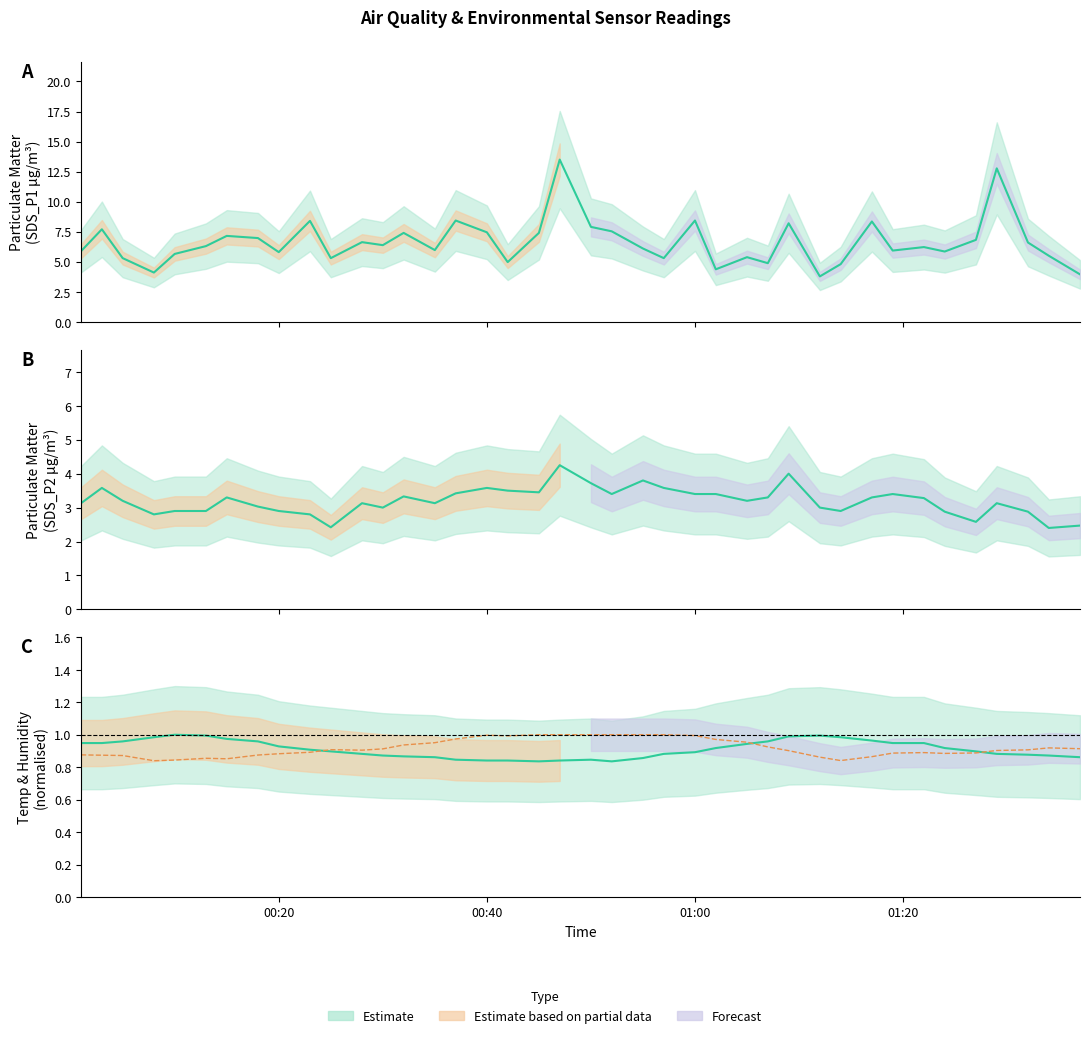

Reading right to left, list all the values displayed in this chart.

SDS_P1: 4.0	5.5	6.6	12.8	6.8	5.8	6.2	5.9	8.3	4.8	3.8	8.2	4.9	5.4	4.4	8.4	5.3	6.1	7.5	7.9	13.5	7.4	5.0	7.5	8.4	6.0	7.4	6.4	6.6	5.3	8.4	5.8	7.0	7.2	6.3	5.7	4.1	5.3	7.7	5.9
SDS_P2: 2.5	2.4	2.9	3.1	2.6	2.9	3.3	3.4	3.3	2.9	3.0	4.0	3.3	3.2	3.4	3.4	3.6	3.8	3.4	3.7	4.2	3.5	3.5	3.6	3.4	3.1	3.3	3.0	3.1	2.4	2.8	2.9	3.0	3.3	2.9	2.9	2.8	3.2	3.6	3.1
Temp: 0.9	0.9	0.9	0.9	0.9	0.9	0.9	0.9	1.0	1.0	1.0	1.0	1.0	0.9	0.9	0.9	0.9	0.9	0.8	0.8	0.8	0.8	0.8	0.8	0.8	0.9	0.9	0.9	0.9	0.9	0.9	0.9	1.0	1.0	1.0	1.0	1.0	1.0	0.9	0.9
Humidity: 0.9	0.9	0.9	0.9	0.9	0.9	0.9	0.9	0.9	0.8	0.9	0.9	0.9	1.0	1.0	1.0	1.0	1.0	1.0	1.0	1.0	1.0	1.0	1.0	1.0	1.0	0.9	0.9	0.9	0.9	0.9	0.9	0.9	0.9	0.9	0.8	0.8	0.9	0.9	0.9